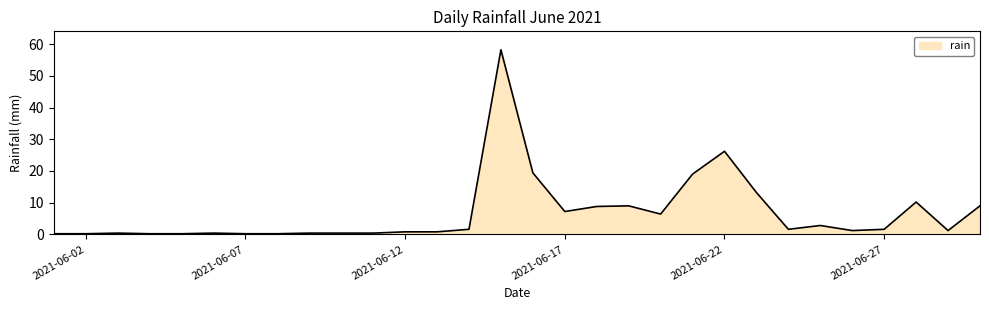

What is the greatest value displayed?

58.2